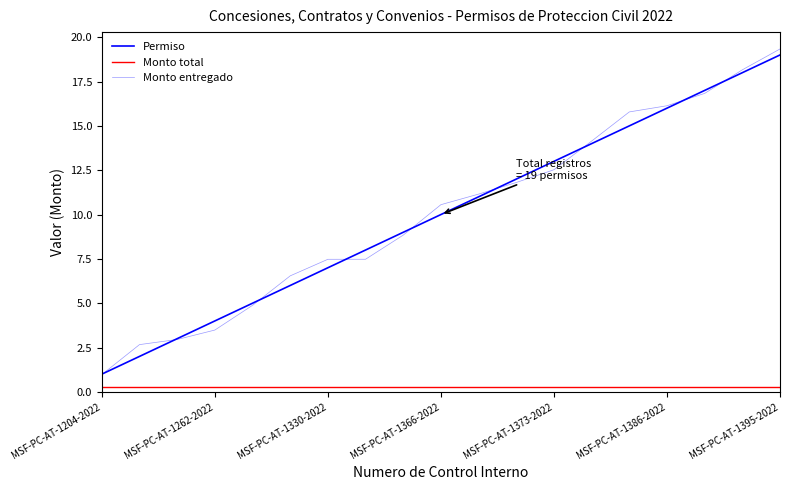

True or false: Monto total and Monto entregado intersect in this chart.

False